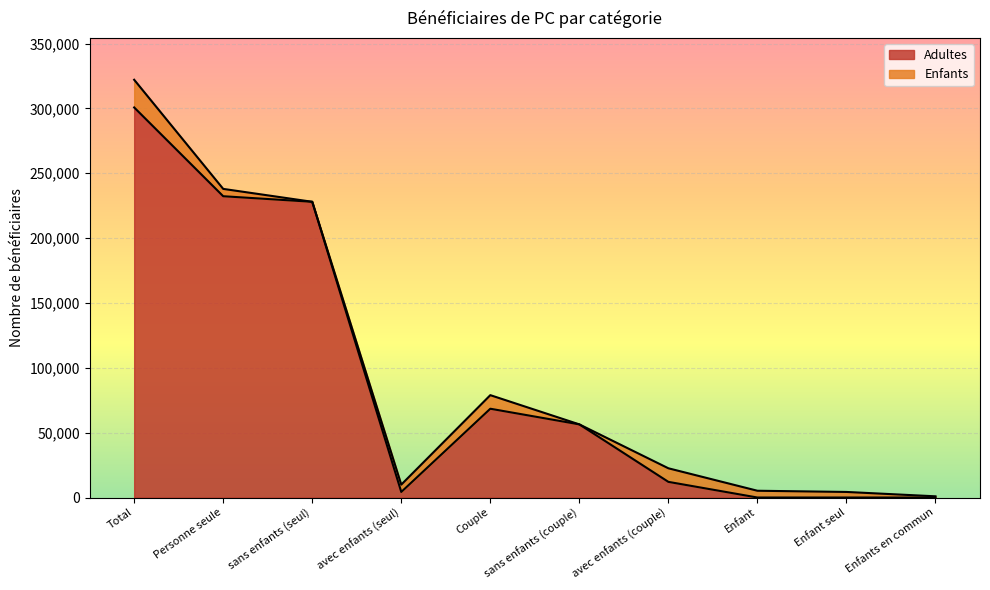

What is the change in value from avec enfants (seul) to Enfant?

-4287